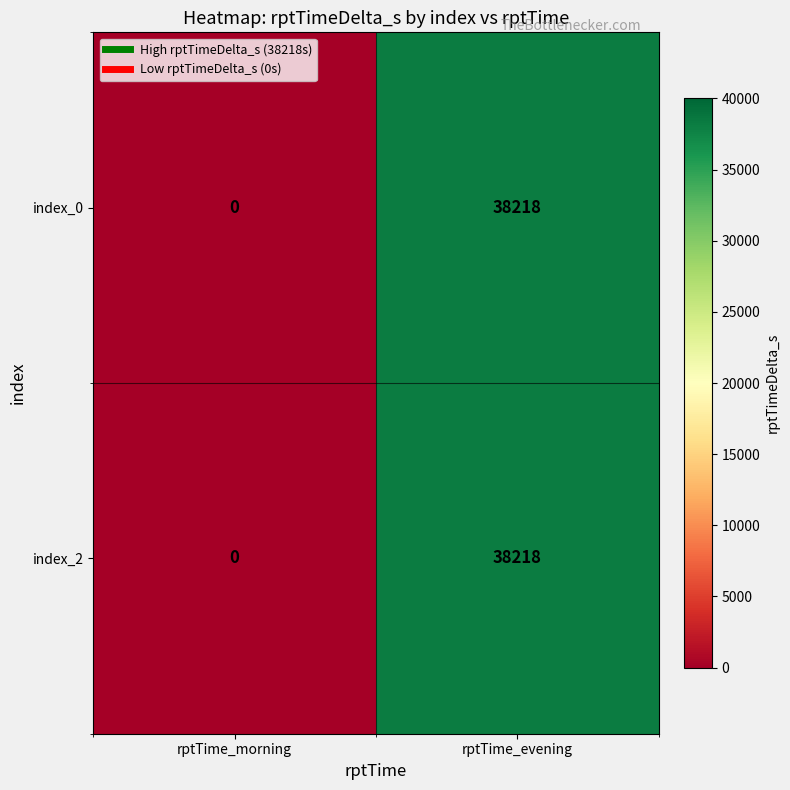

What is the maximum value for index_2?

38218